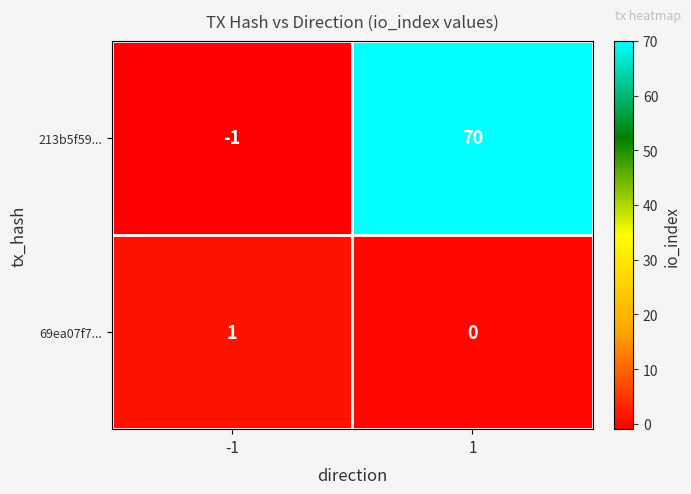

Reading left to right, list all the values displayed in this chart.

213b5f59...: -1=-1	1=70
69ea07f7...: -1=1	1=0